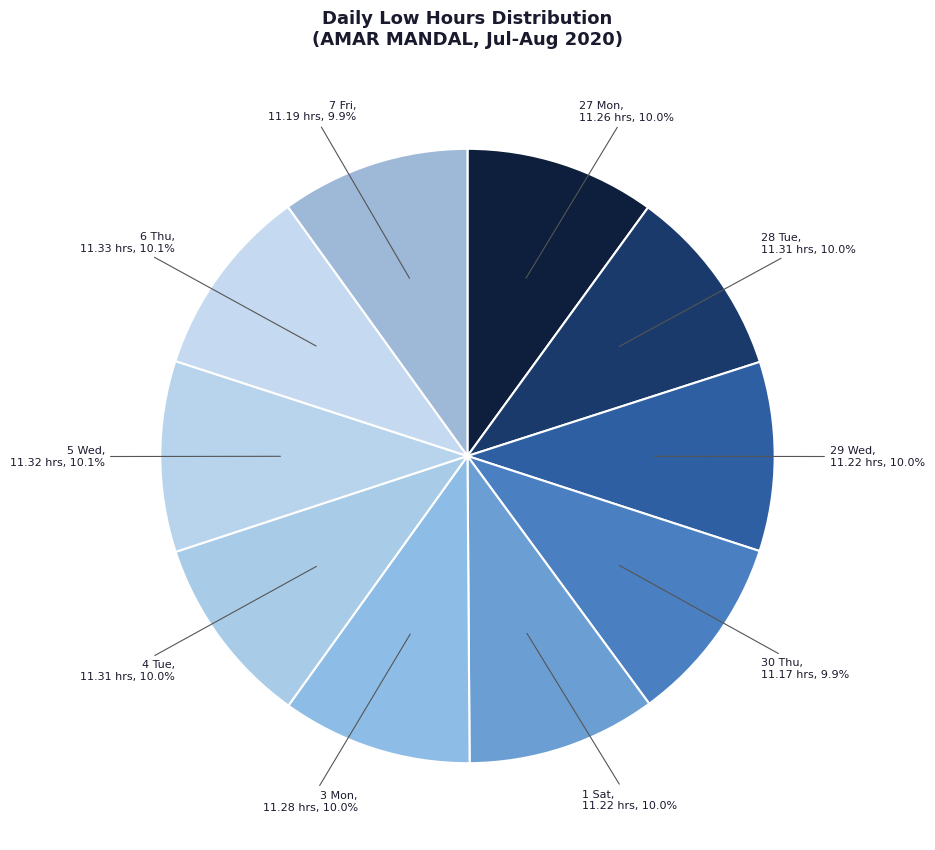

Do 30 Thu and 29 Wed together represent more than half of the pie?

No